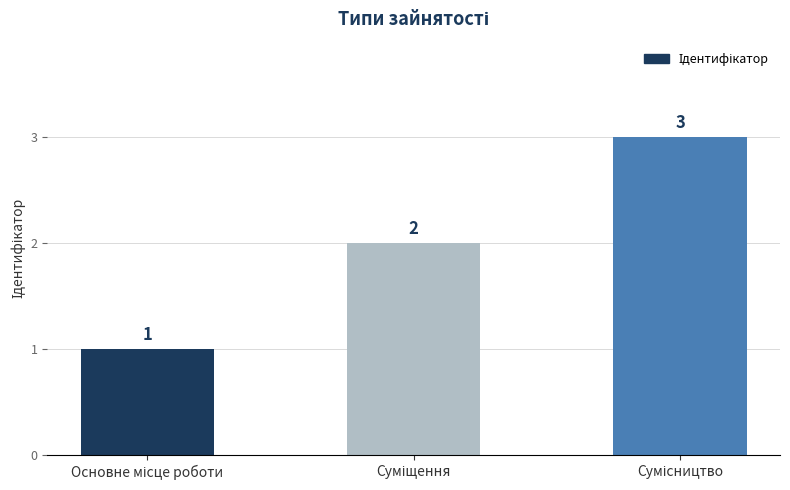

What is the value of the 1st bar from the left?

1